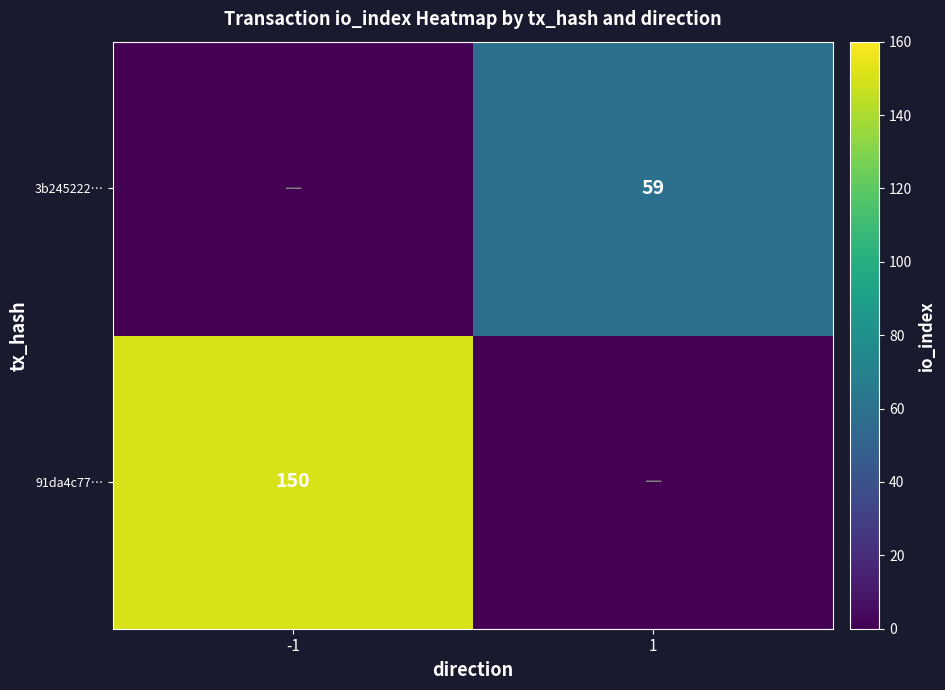

The value of 3b245222… at 1 is 103. True or false?

False